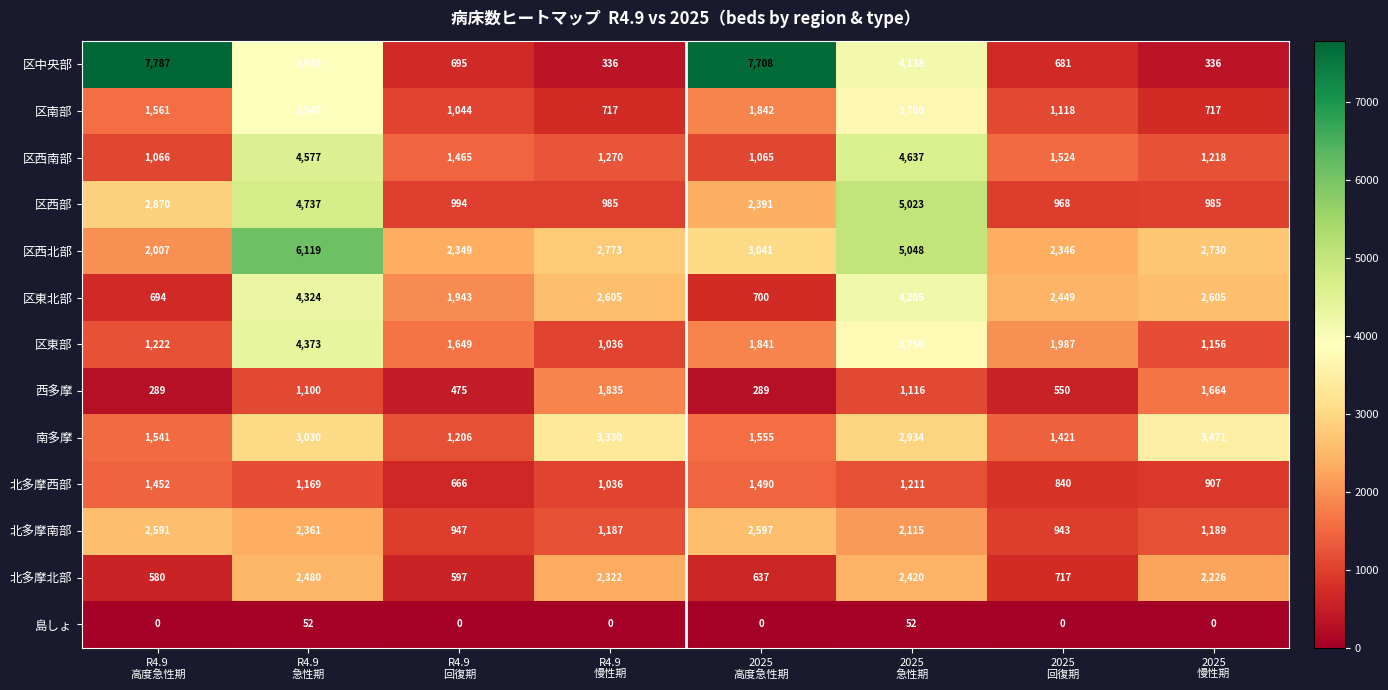

What is the minimum value for 西多摩?

289